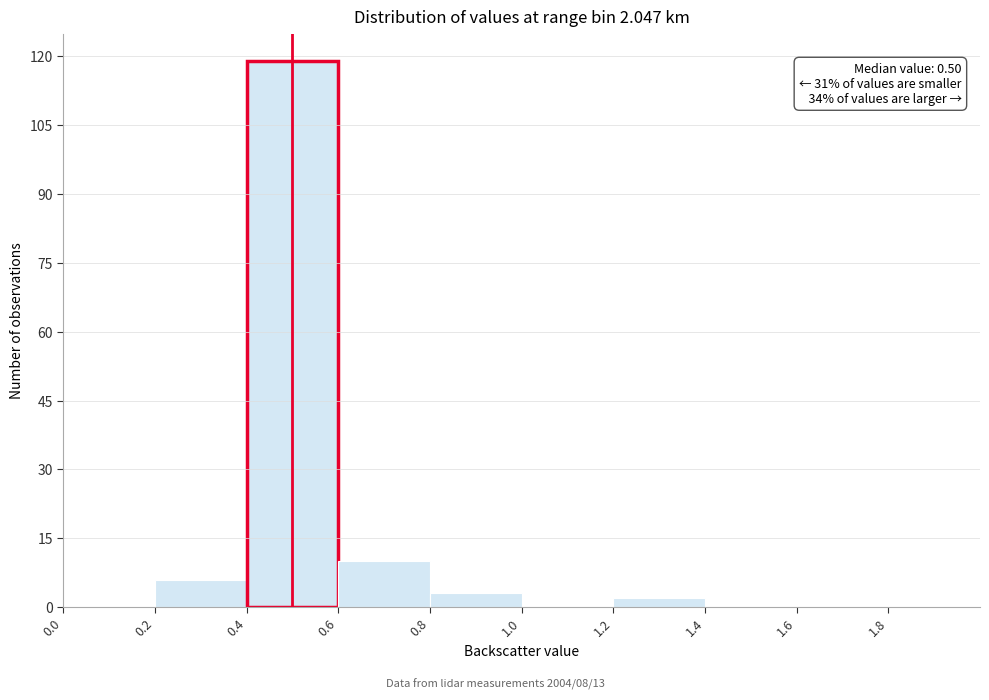

Which range on the x-axis has the tallest bar?

0.4 to 0.6